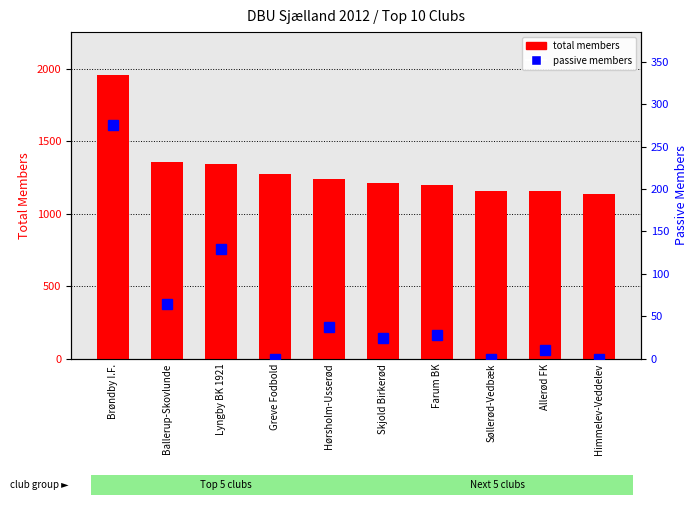

Which has a higher value, Søllerød-Vedbæk or Lyngby BK 1921?

Lyngby BK 1921